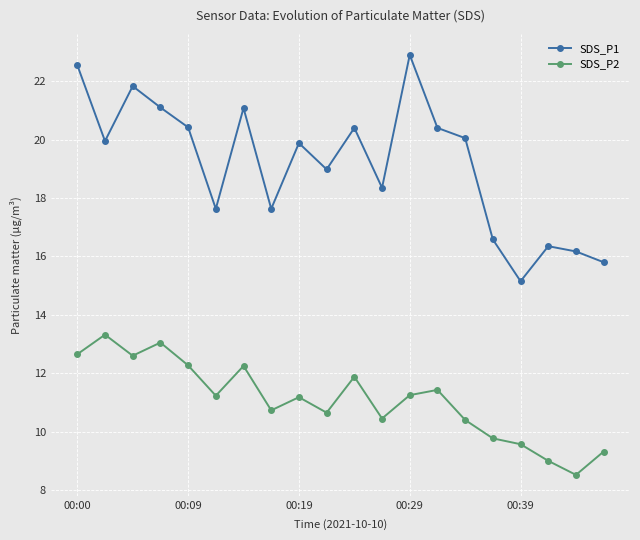

True or false: SDS_P1 and SDS_P2 cross at least once.

False